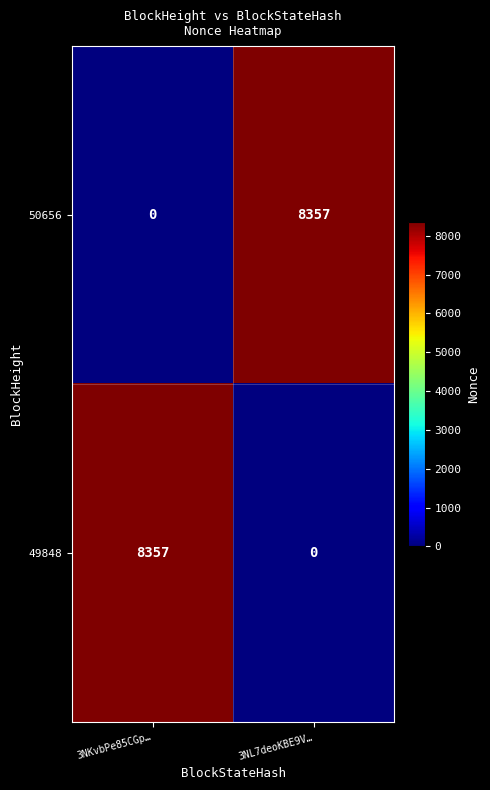

Where is 50656 nearest to the value 4178?

3NKvbPe85CGp…